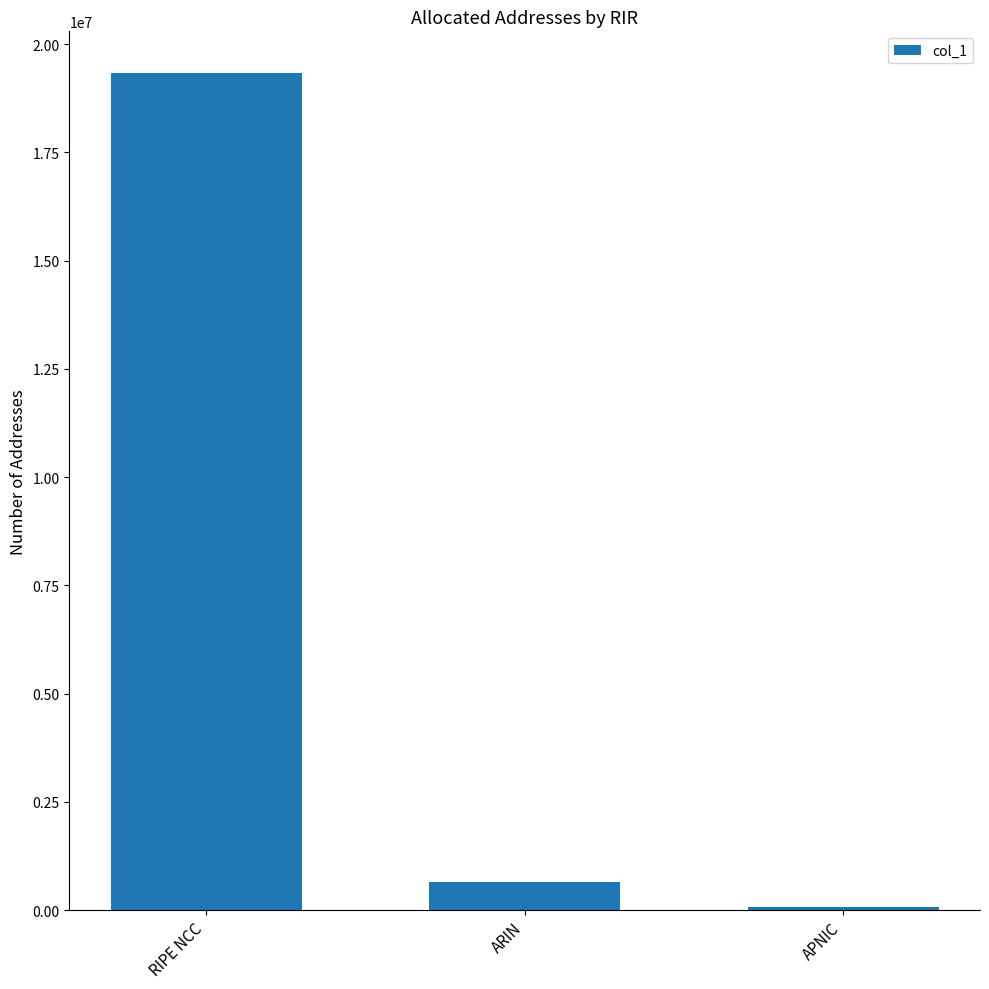

What is the greatest value displayed?

19327232